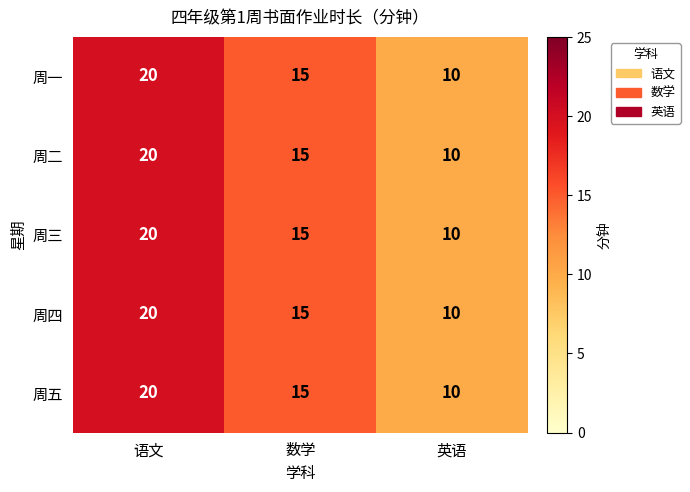

The value of 周二 at 数学 is 9. True or false?

False